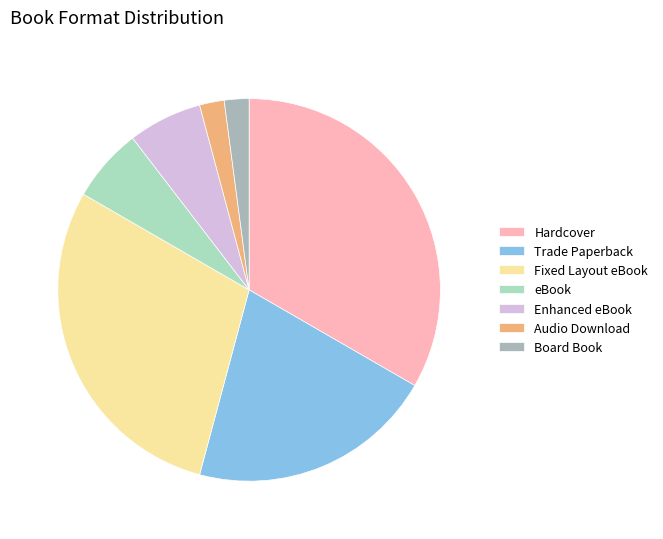

Does any single category account for the majority?

No